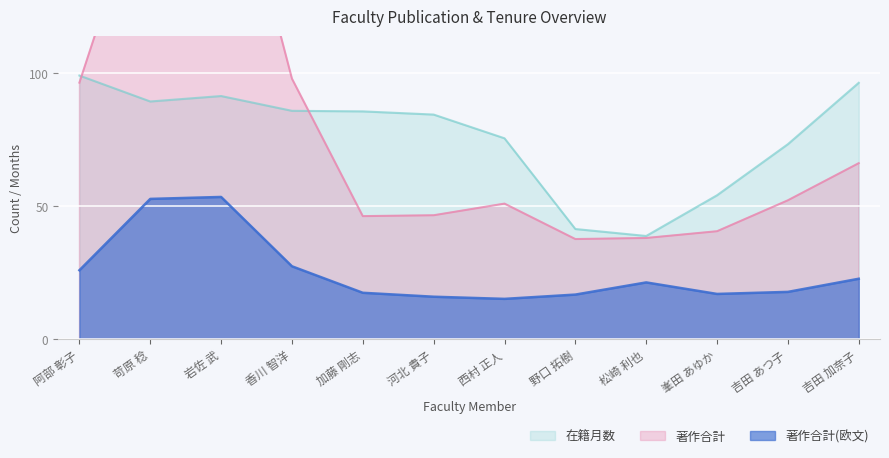

What is the label of the 8th point from the left?

野口 拓樹